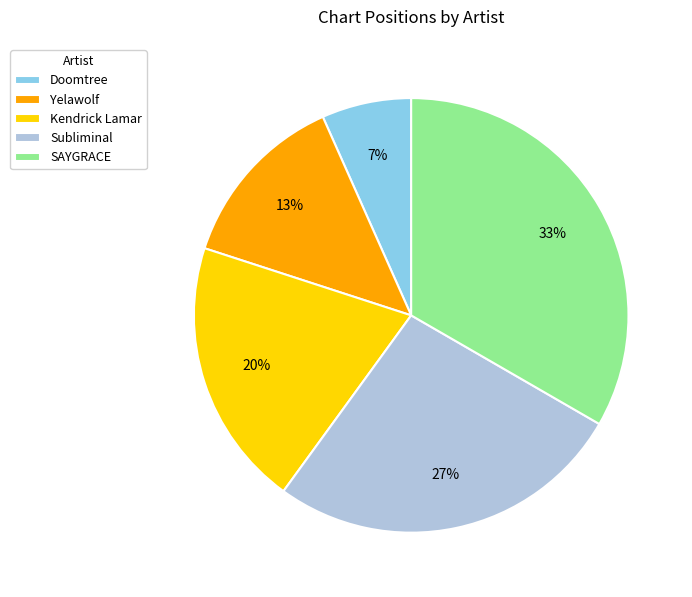

To the nearest percent, what portion does Doomtree represent?

7%